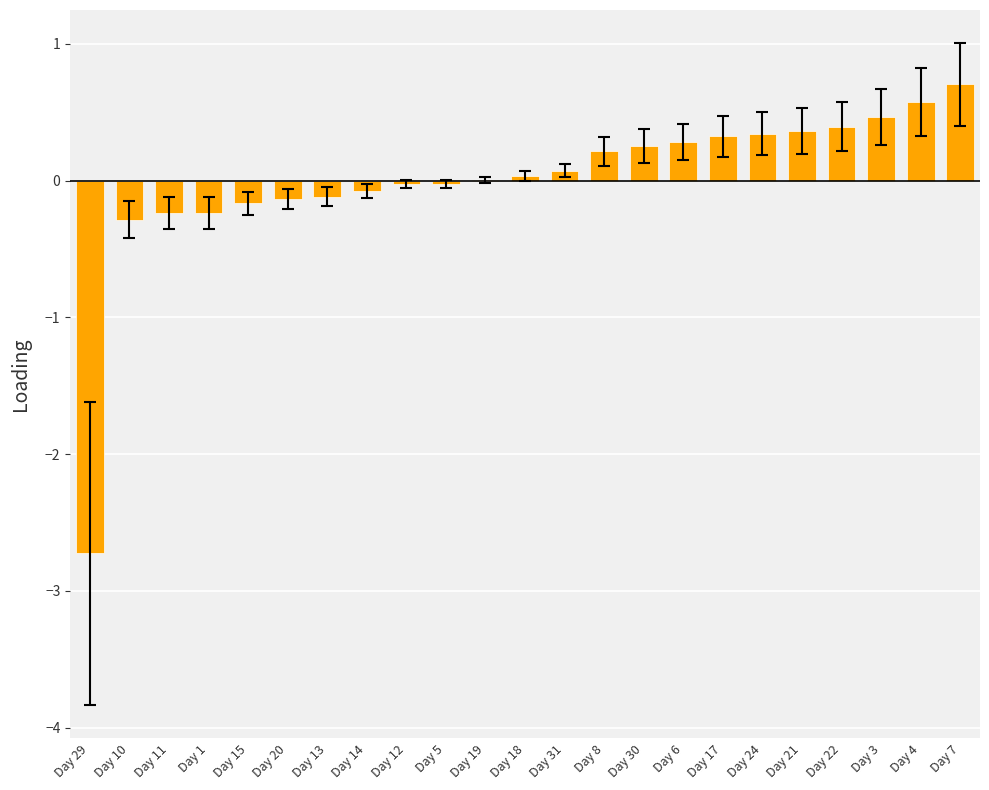

Which category has the highest value across all series?

Day 7